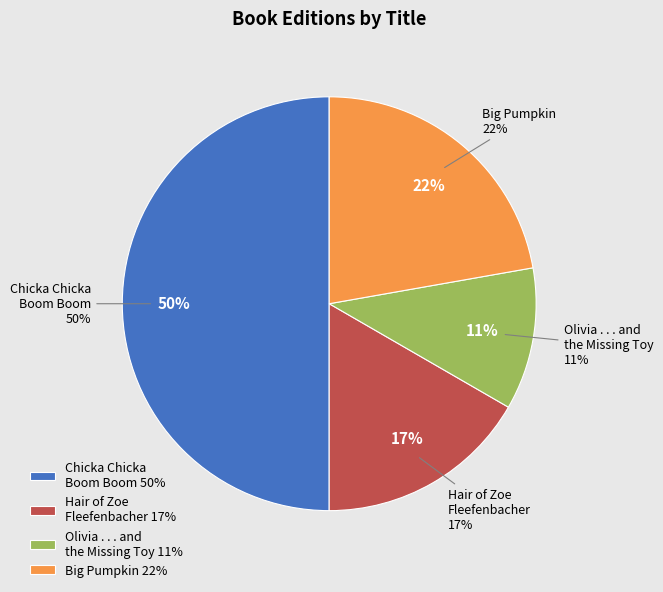

To the nearest percent, what percentage of the pie is Olivia . . . and the Missing Toy?

11%